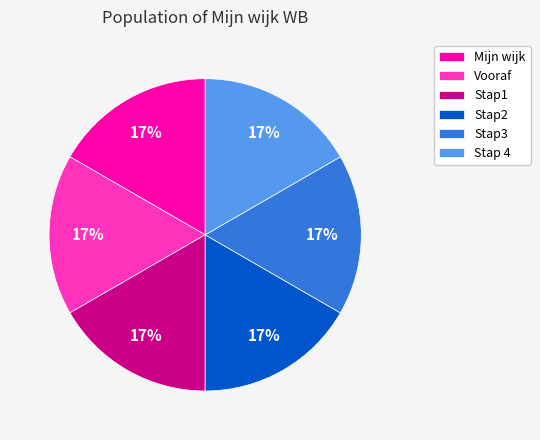

Do Stap1 and Stap2 together represent more than half of the pie?

No